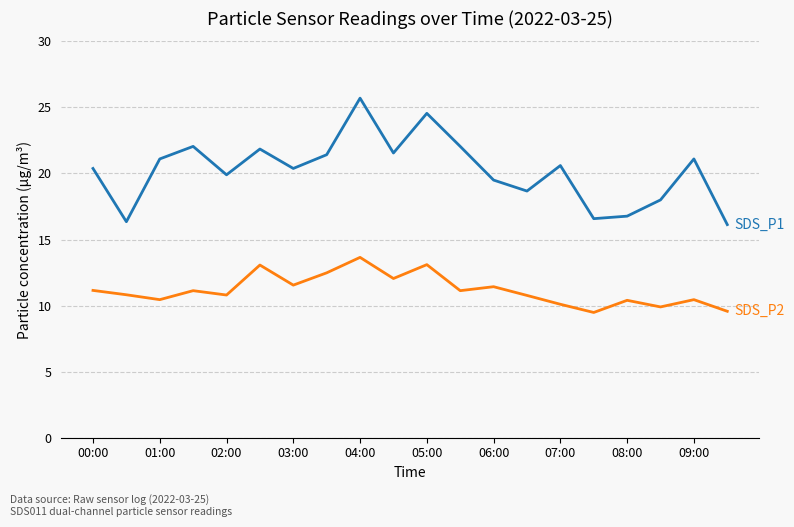

How many lines are shown in the chart?

2